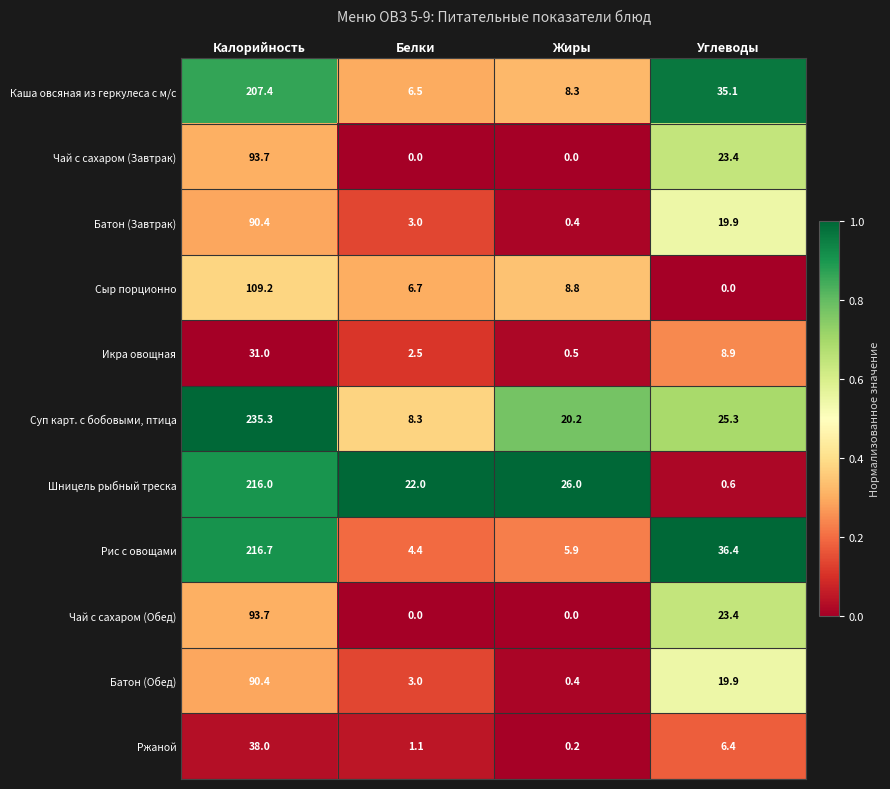

What value does the Каша овсяная из геркулеса с м/с series have at Углеводы?

35.1